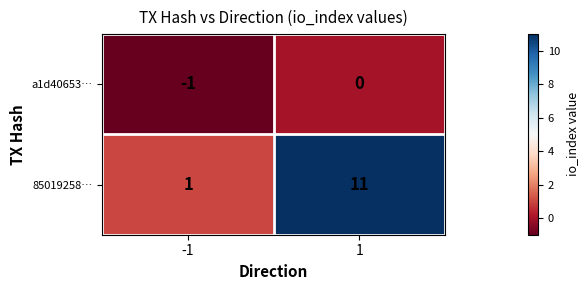

Which category has the lowest value across all series?

-1